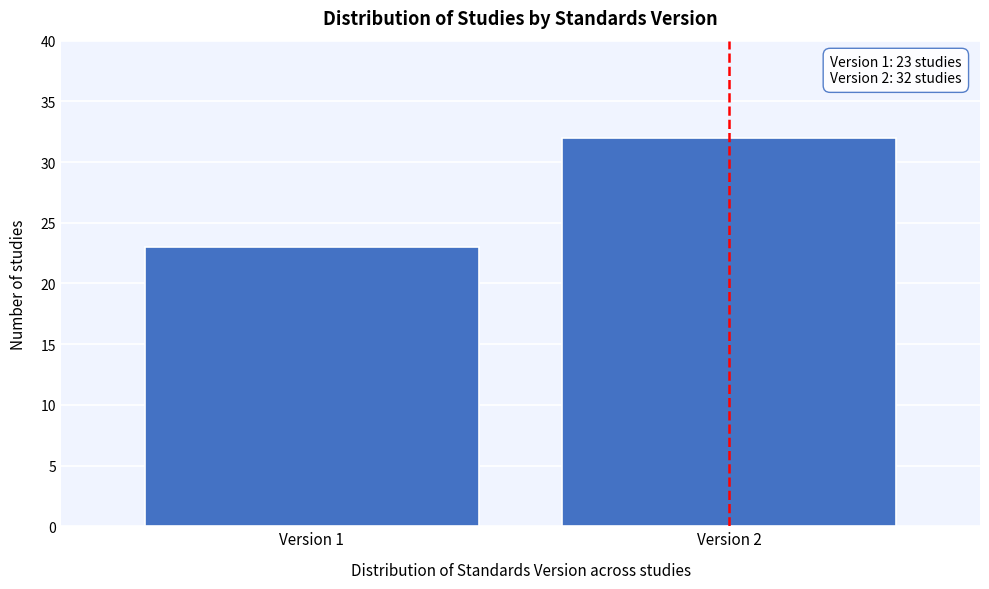

Reading right to left, extract all data points from this chart.

32	23